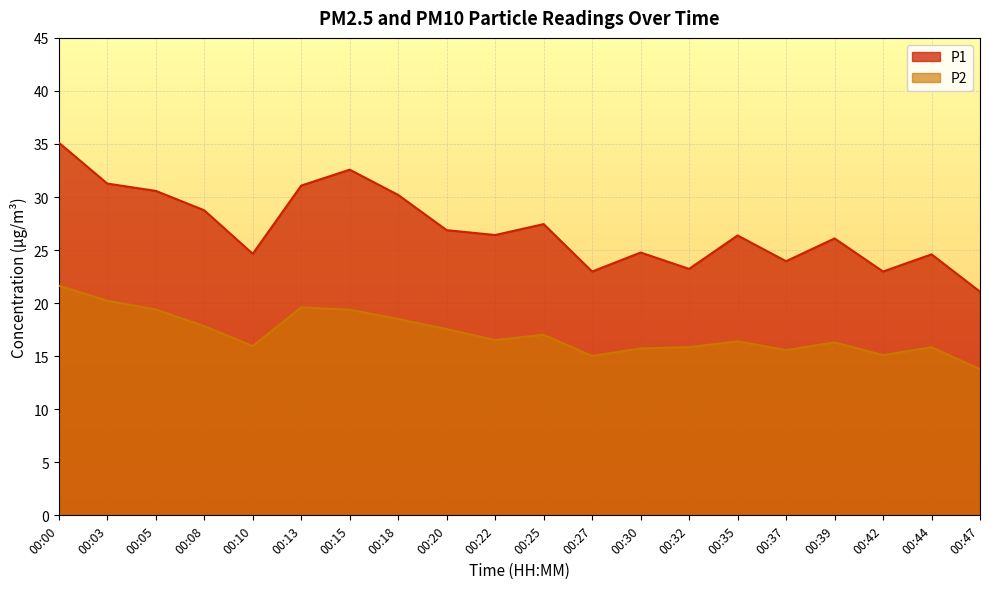

At which category is the sum across all series the highest?

00:00